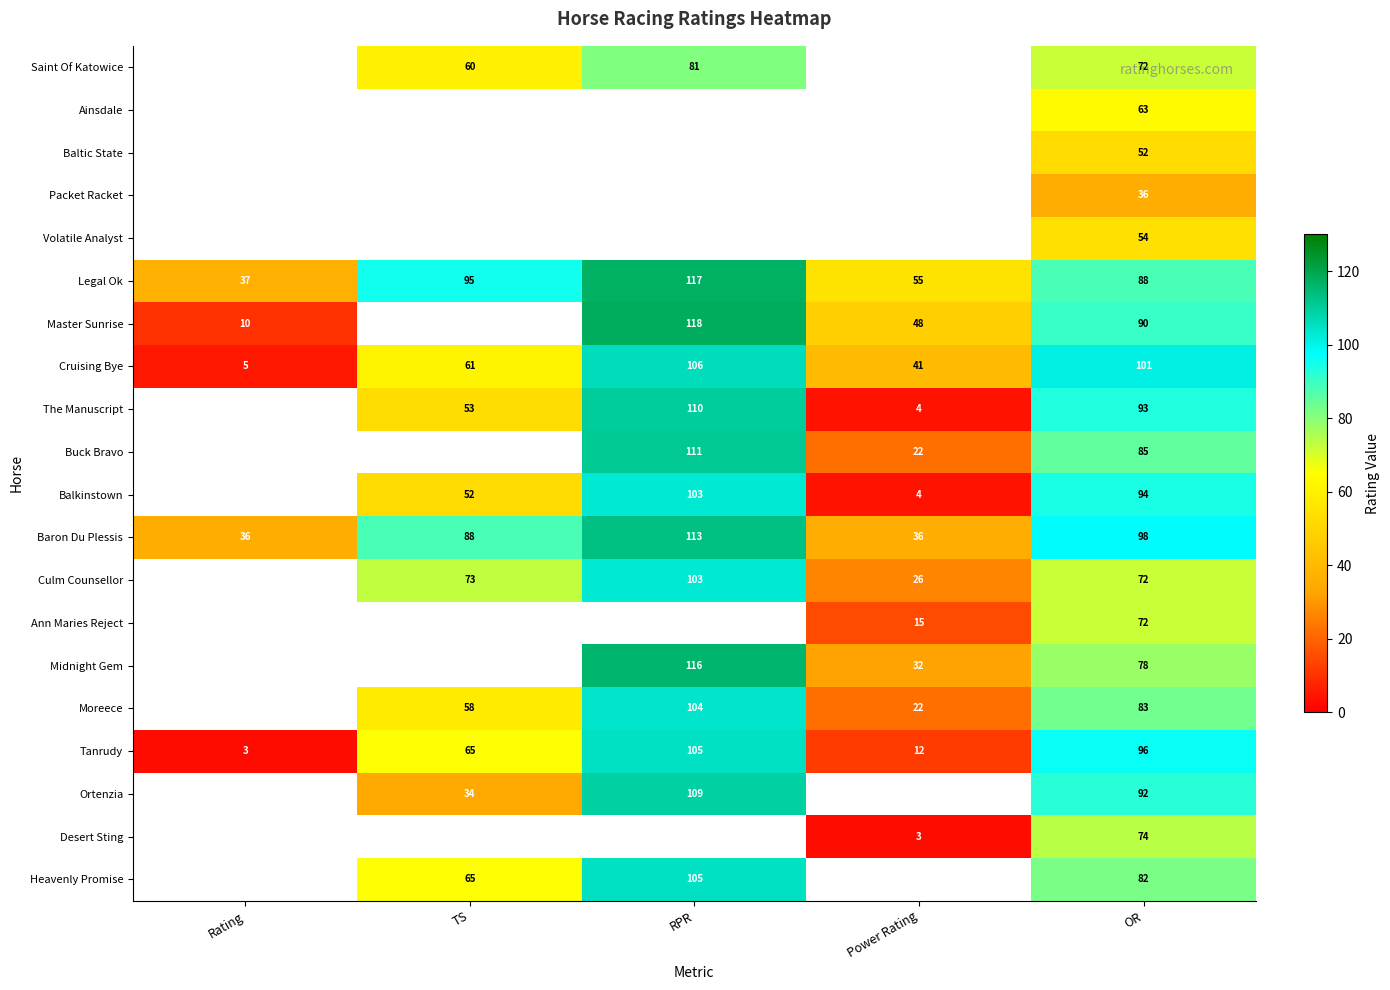

How many data points does each series have?

5